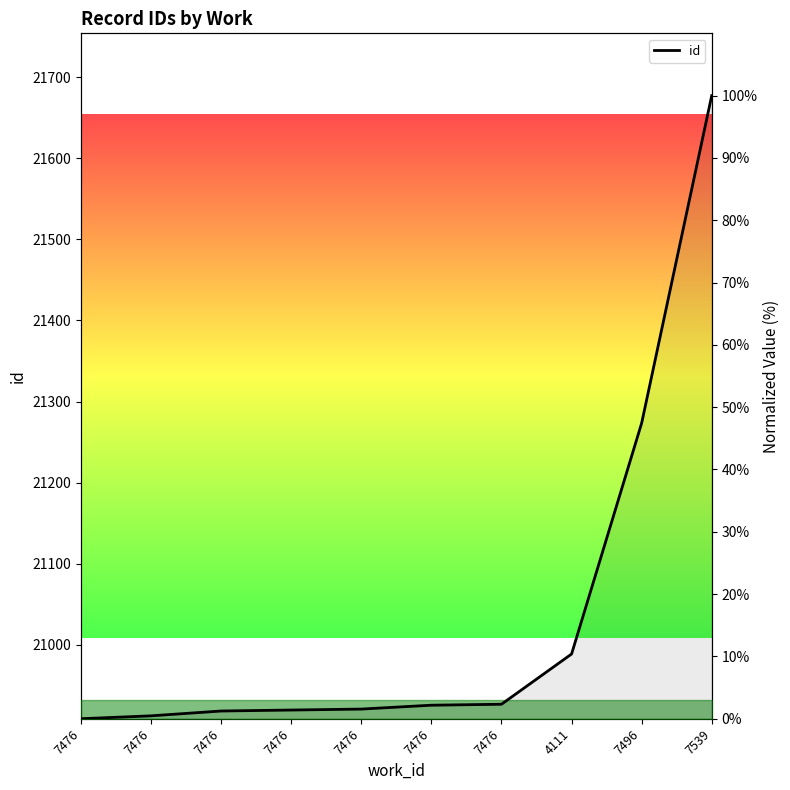

Which label corresponds to the largest value in the chart?

7539